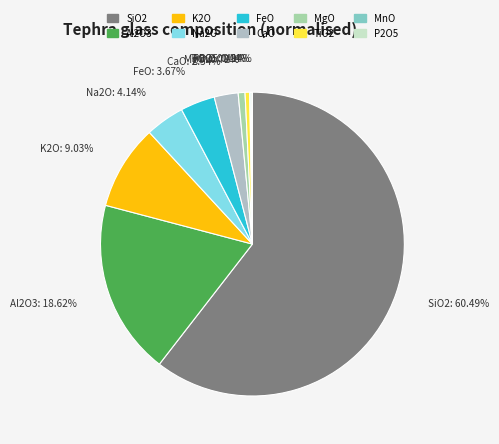

Is the sum of CaO: 2.54% and Na2O: 4.14% greater than half?

No